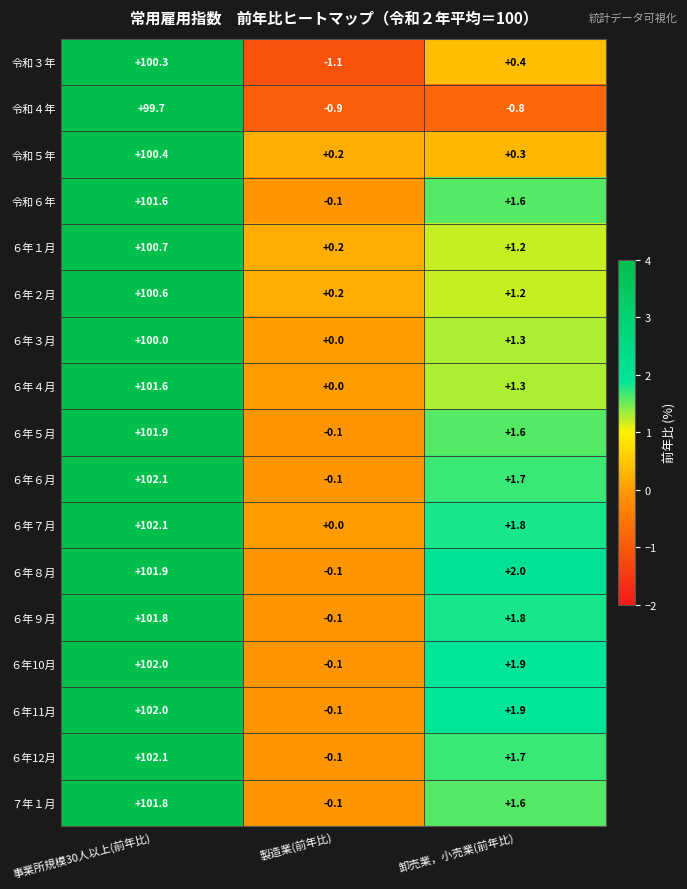

Read the ６年３月 value at 事業所規模30人以上(前年比).

100.0